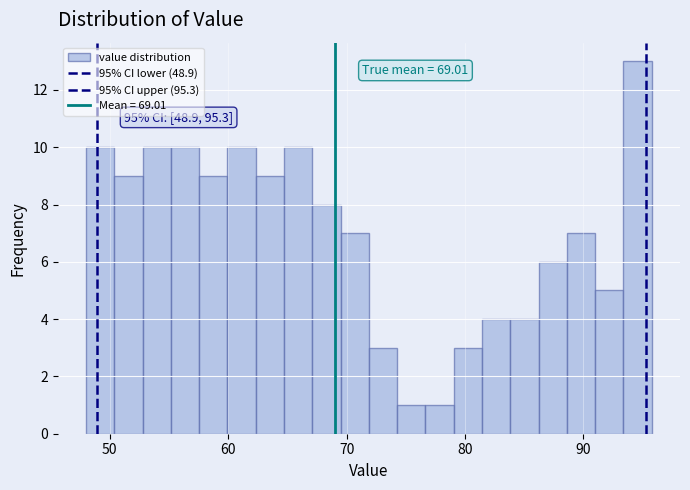

Read against the x-axis, roughly where is the centre of the tallest bar?

95